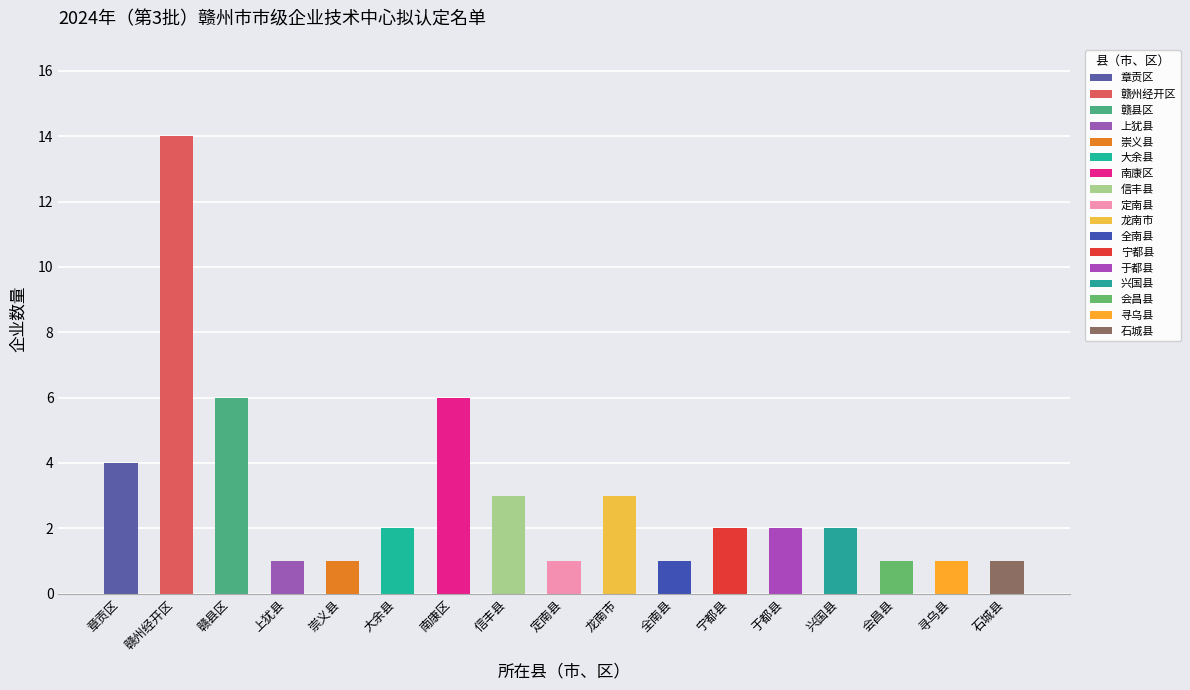

Which category has the lowest value across all series?

上犹县